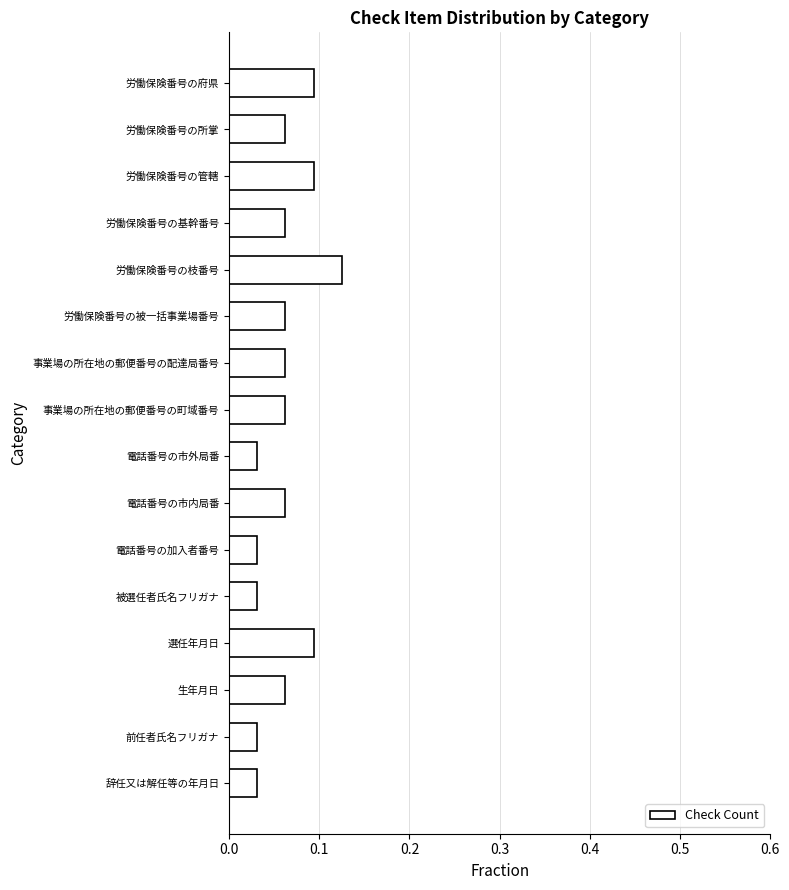

What is the change in value from 電話番号の加入者番号 to 選任年月日?

+0.1